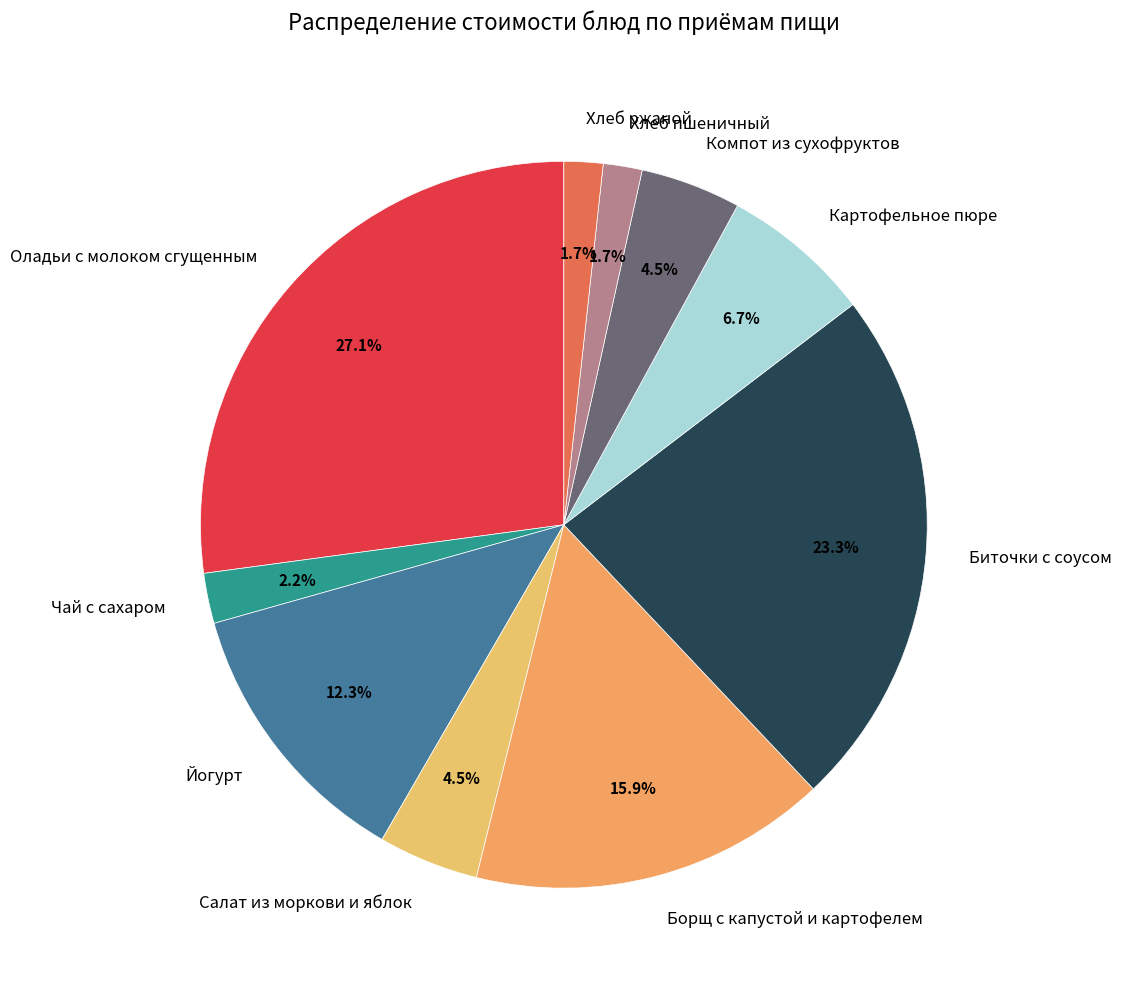

Which slice is the largest?

Оладьи с молоком сгущенным